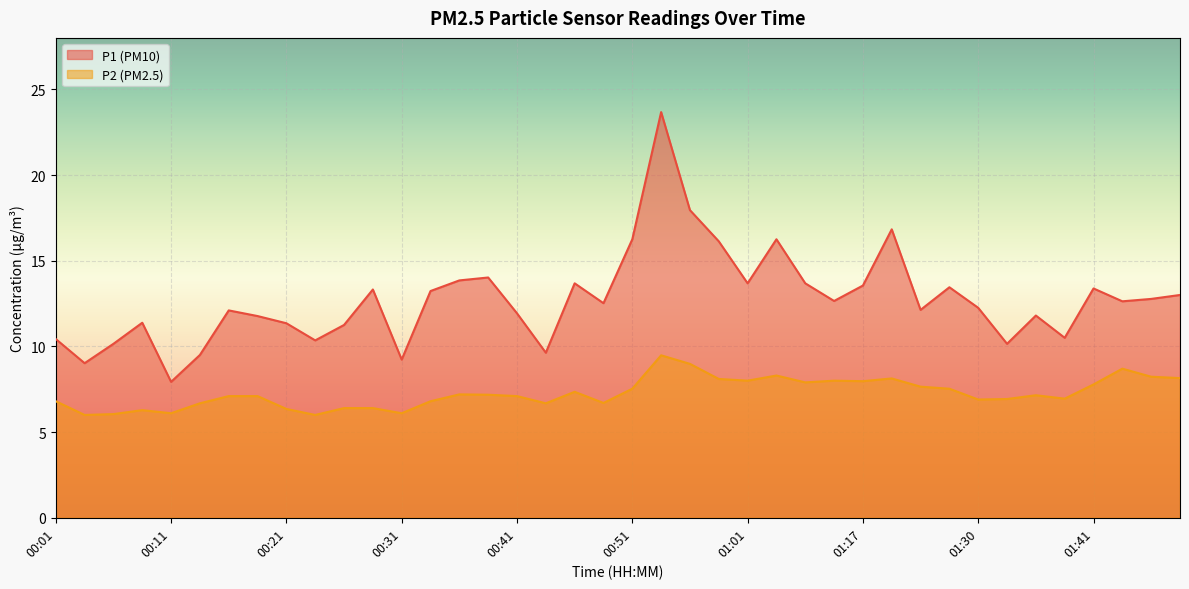

Where is P1 nearest to the value 15?

00:38